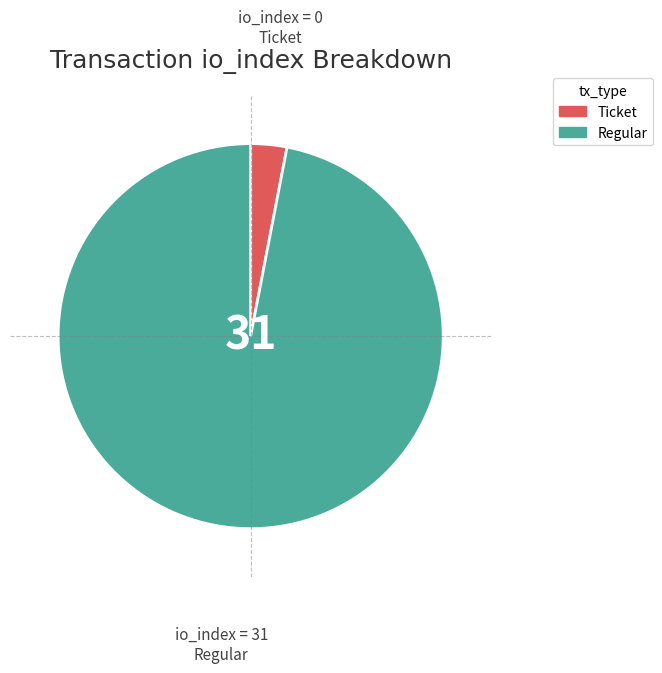

How many slices are in this pie chart?

2